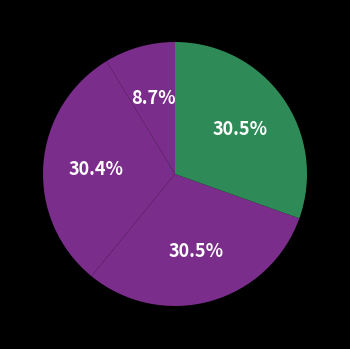

Count the number of slices in the pie.

4